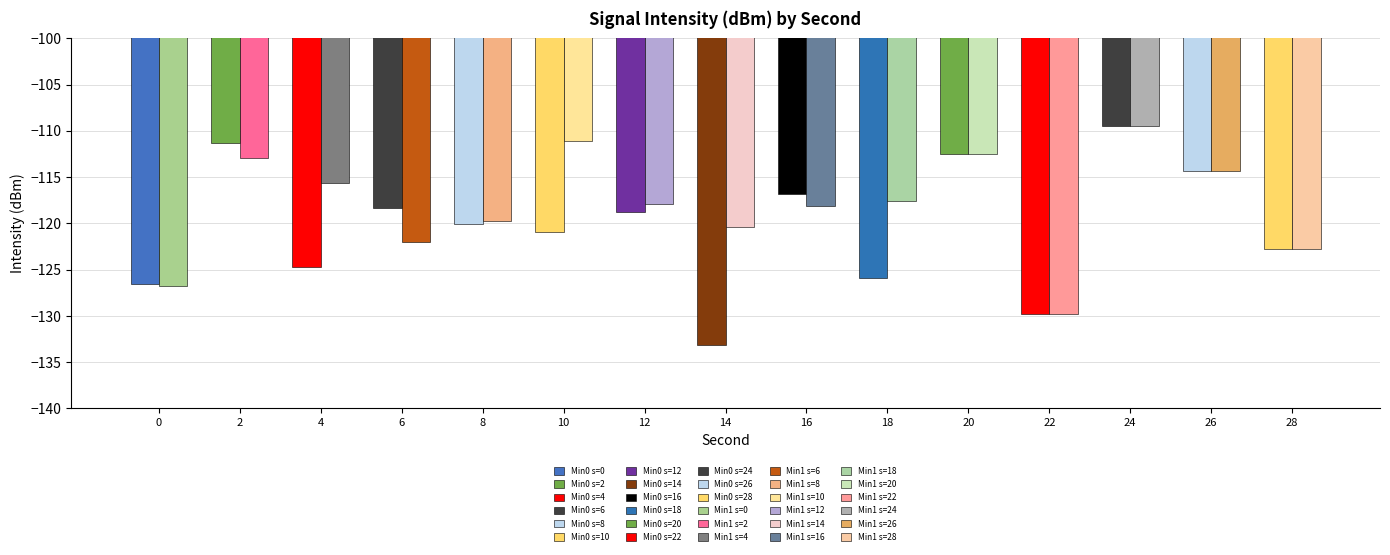

How many distinct data groups are displayed?

2